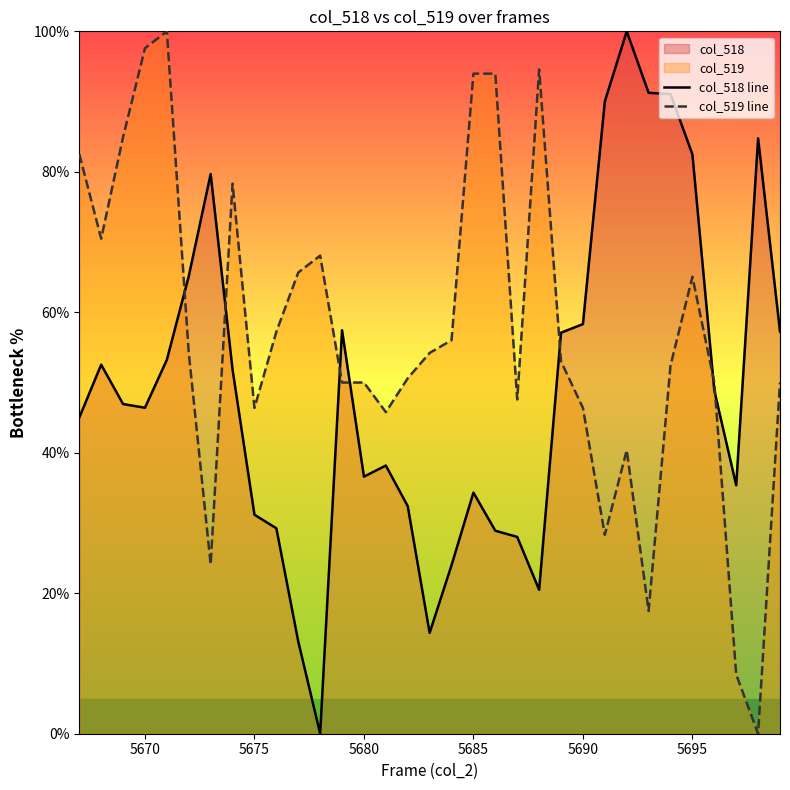

Rank the series at 5695 from lowest to highest value.

col_519 line, col_518 line